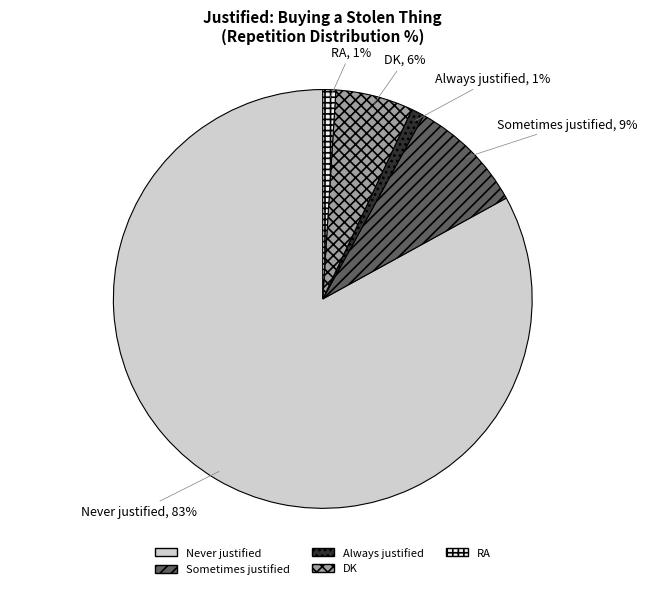

To the nearest percent, what is the difference between the Always justified and Never justified slice percentages?

82%